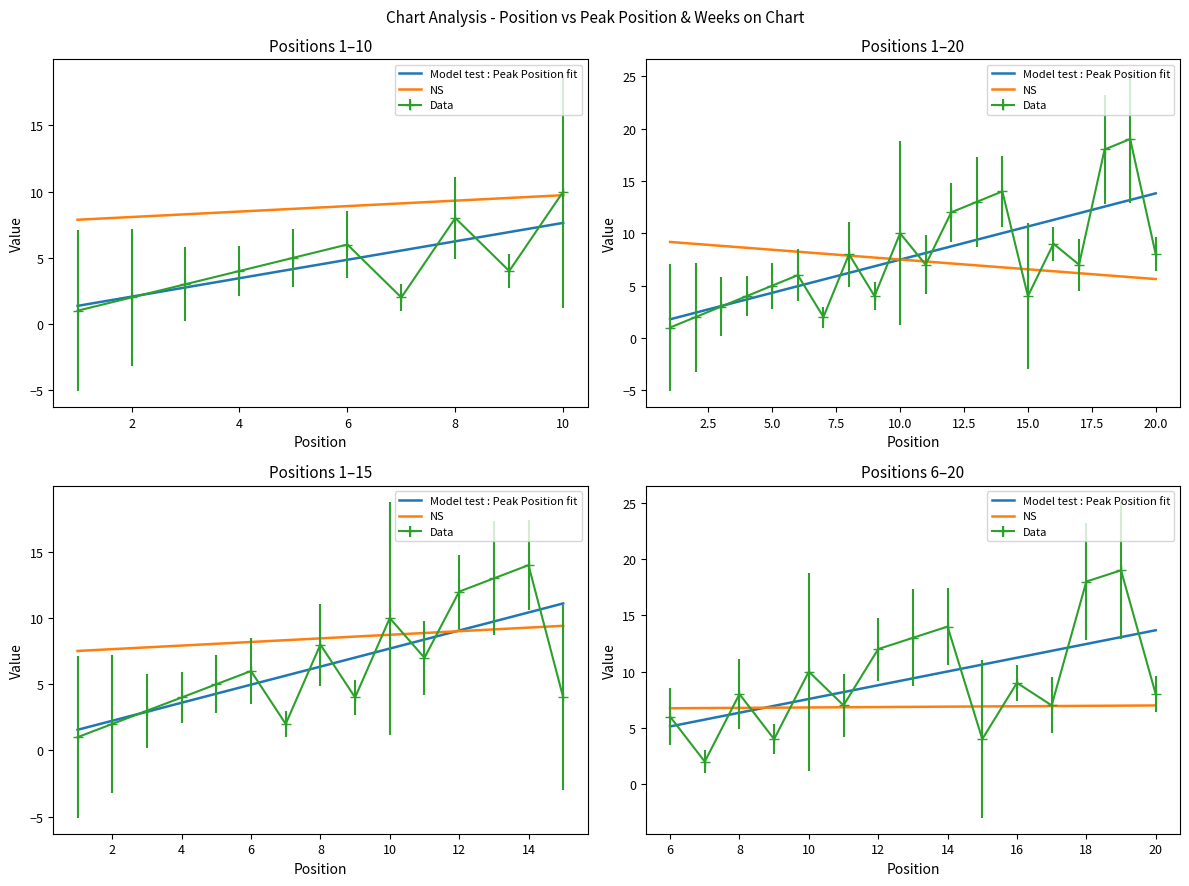

The chart shows a value of 5 at 8. True or false?

False